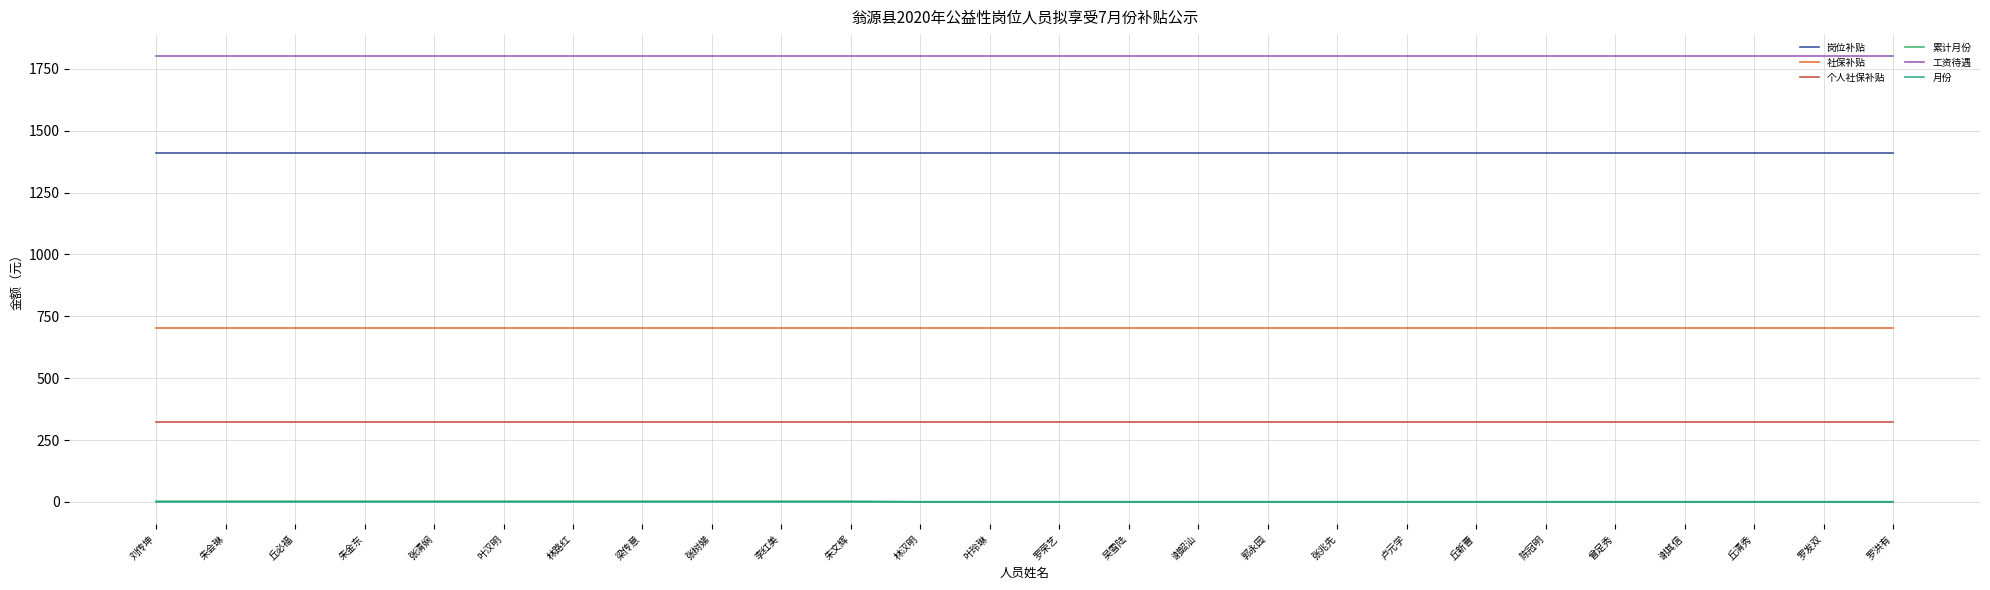

Which series has the largest total across all categories?

工资待遇